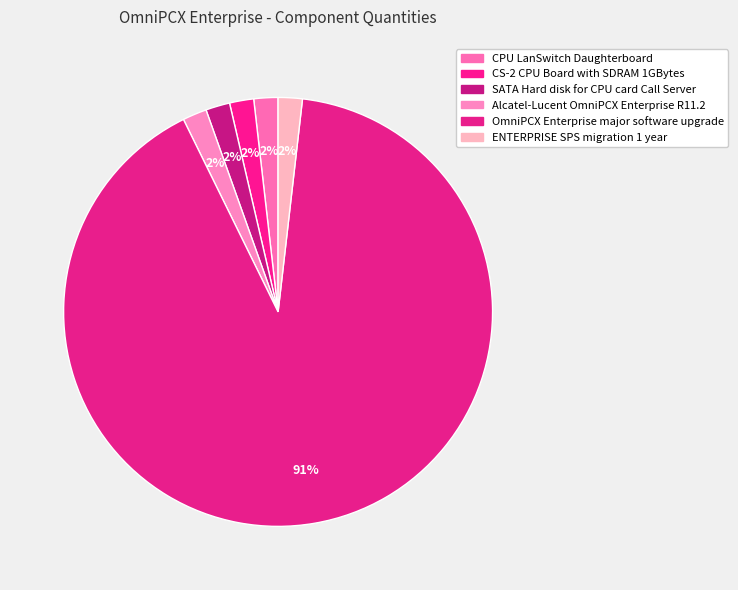

To the nearest percent, what portion does OmniPCX Enterprise major software upgrade represent?

91%